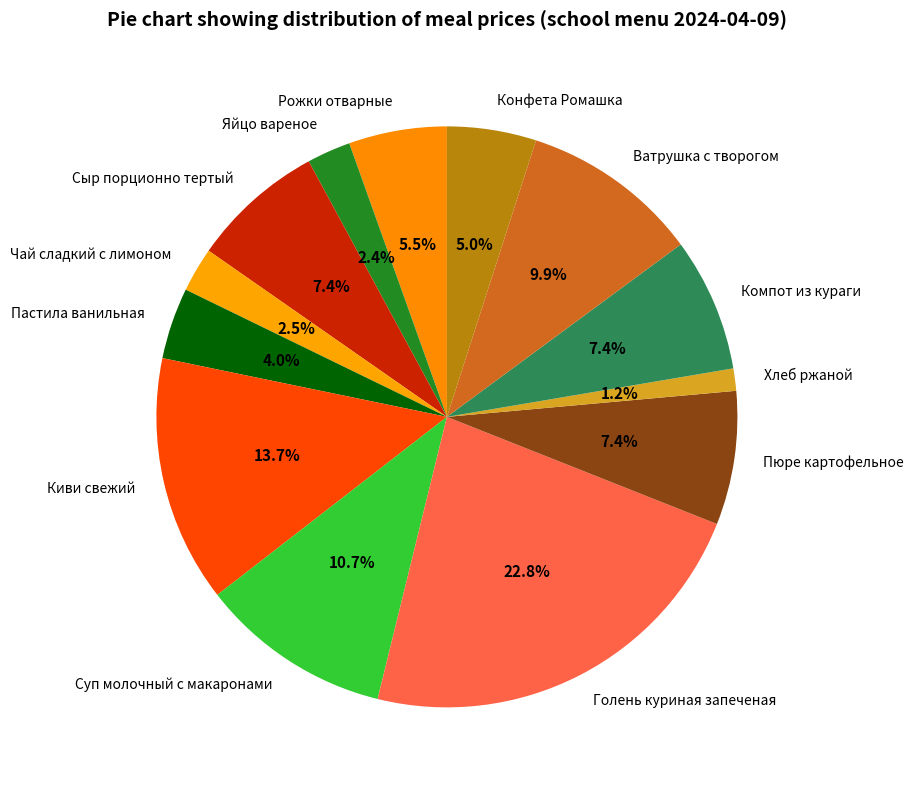

Between Яйцо вареное and Рожки отварные, which is larger?

Рожки отварные